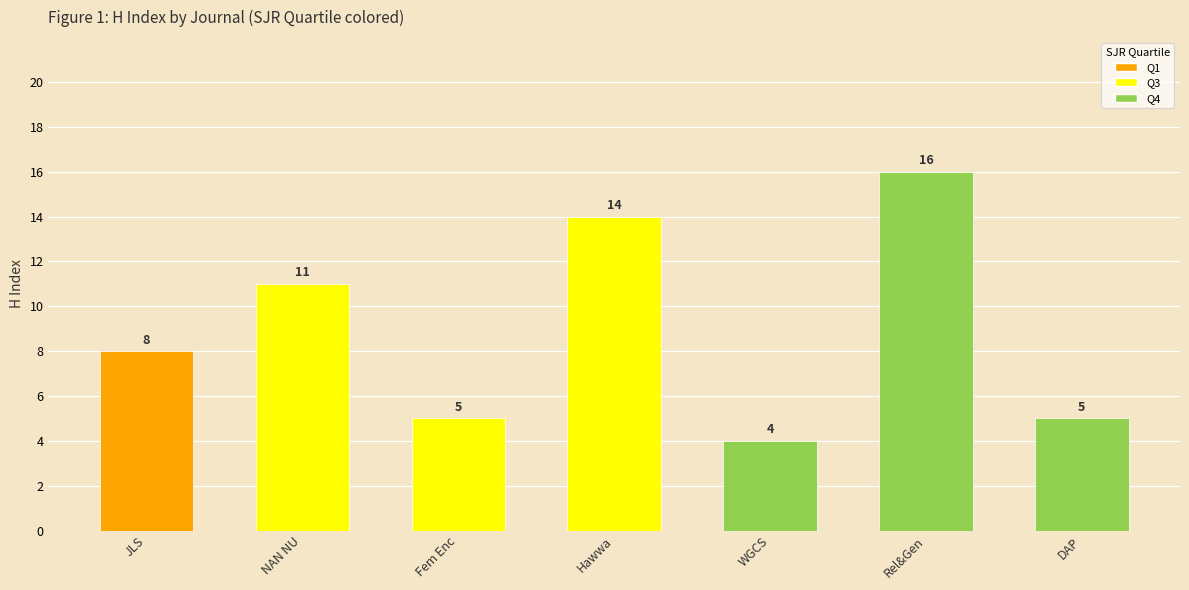

Between DAP and Hawwa, which is larger?

Hawwa